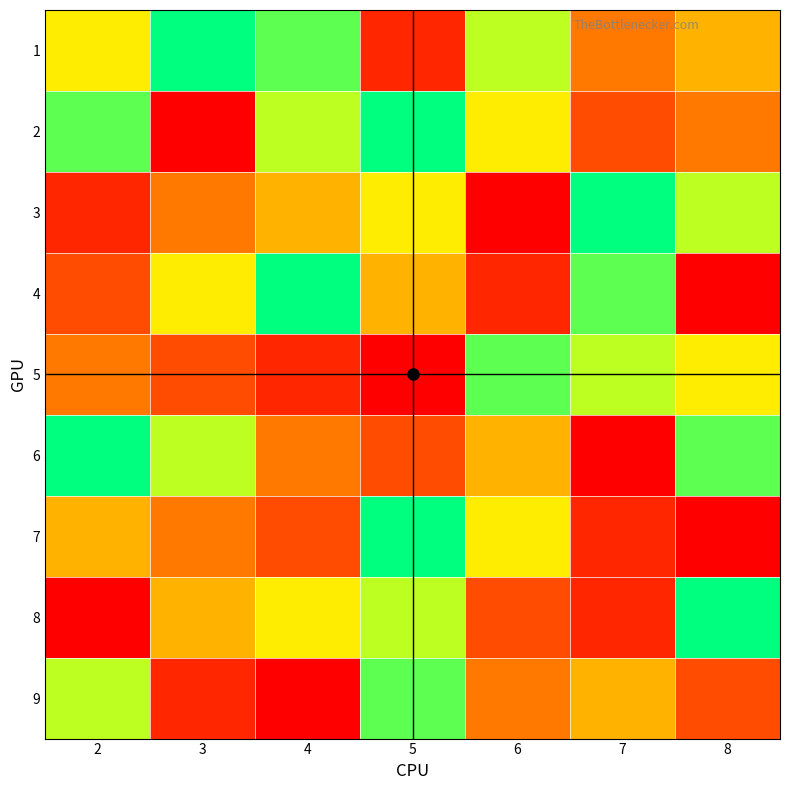

Reading left to right, list all the values displayed in this chart.

1: 2=6	3=9	4=8	5=2	6=7	7=4	8=5
2: 2=8	3=1	4=7	5=9	6=6	7=3	8=4
3: 2=2	3=4	4=5	5=6	6=1	7=9	8=7
4: 2=3	3=6	4=9	5=5	6=2	7=8	8=1
5: 2=4	3=3	4=2	5=1	6=8	7=7	8=6
6: 2=9	3=7	4=4	5=3	6=5	7=1	8=8
7: 2=5	3=4	4=3	5=9	6=6	7=2	8=1
8: 2=1	3=5	4=6	5=7	6=3	7=2	8=9
9: 2=7	3=2	4=1	5=8	6=4	7=5	8=3